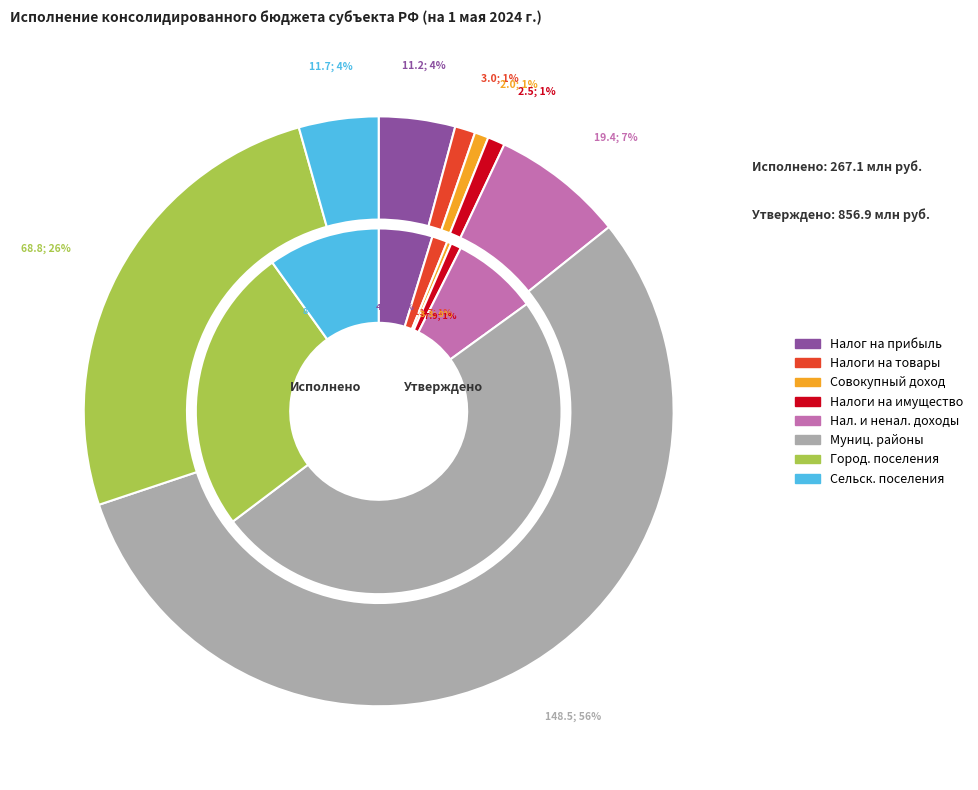

To the nearest percent, what is the difference between the largest and smallest slice percentages?

55%